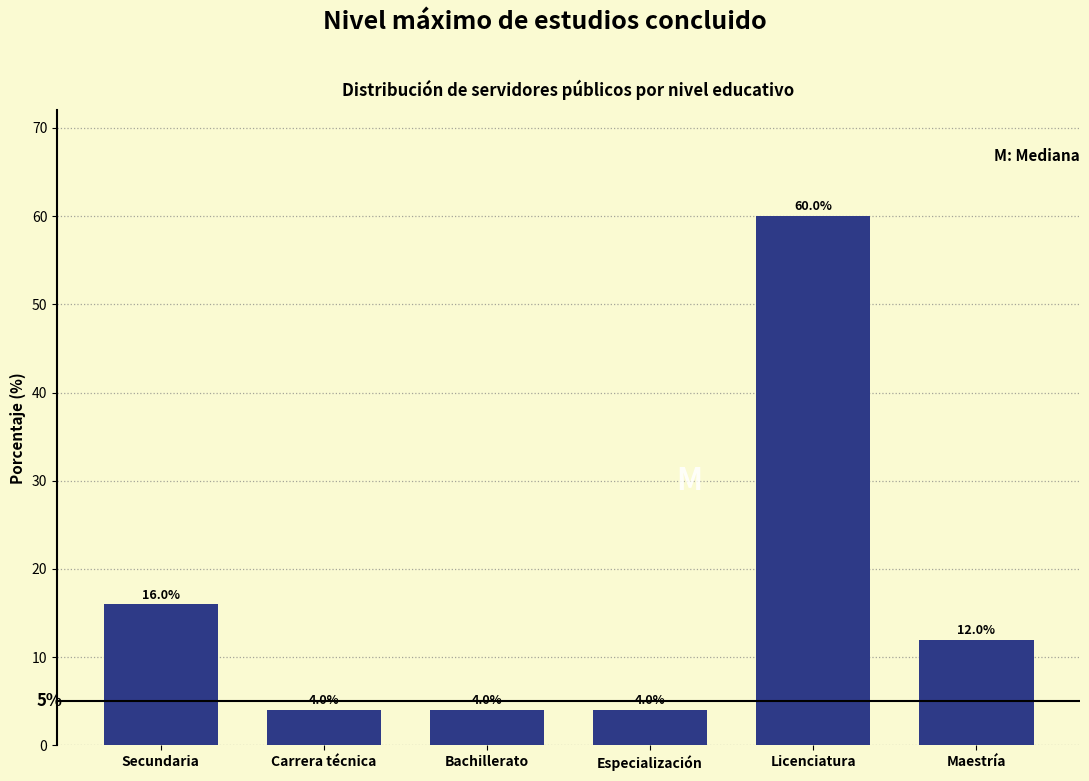

Reading right to left, extract all data points from this chart.

Maestría=12	Licenciatura=60	Especialización=4	Bachillerato=4	Carrera técnica=4	Secundaria=16